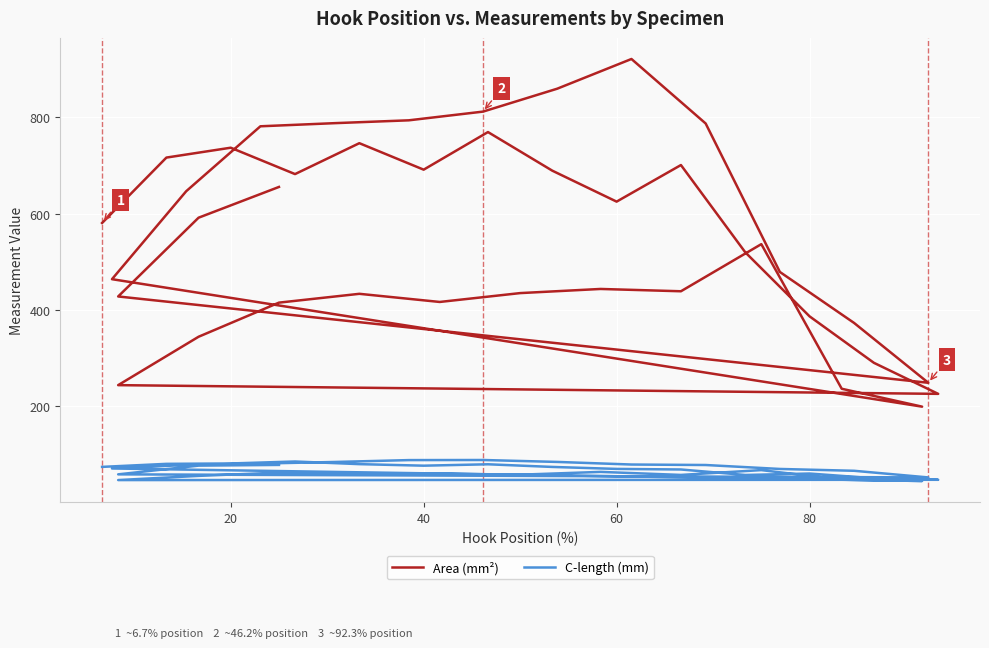

Between 60 and 11, which is larger?

60